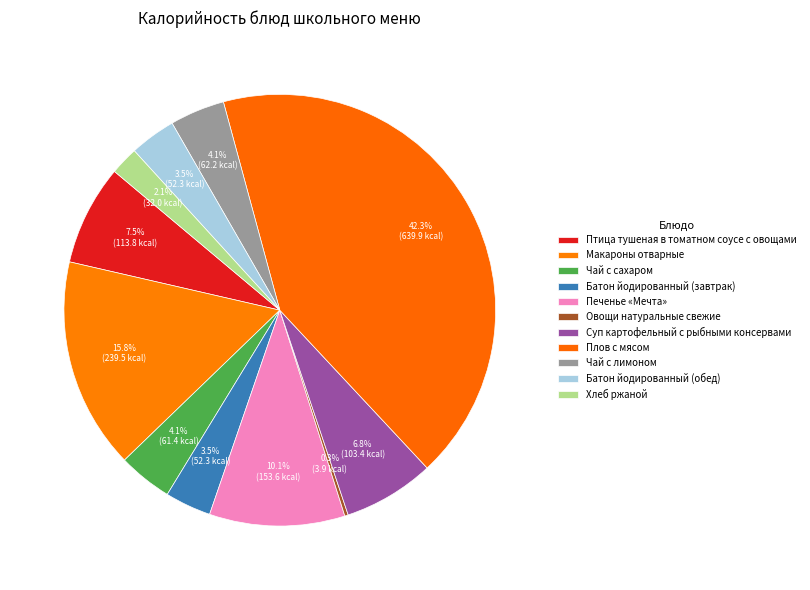

To the nearest percent, what is the average slice percentage?

9%